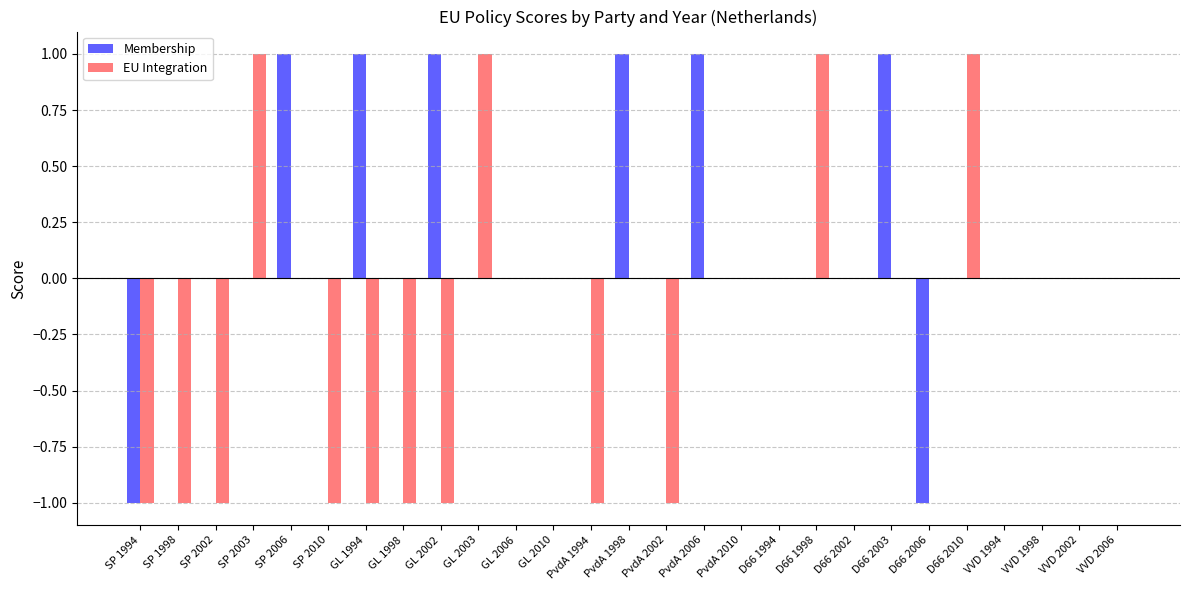

Is the value of Membership at SP 1998 greater than the value of EU Integration at SP 2002?

Yes